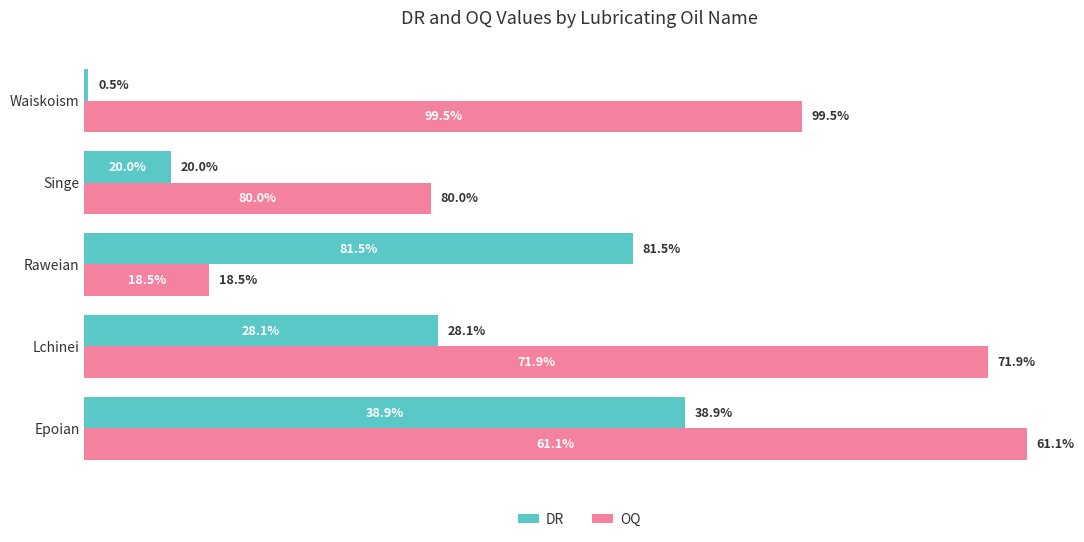

What are all the series names shown in the legend?

DR, OQ